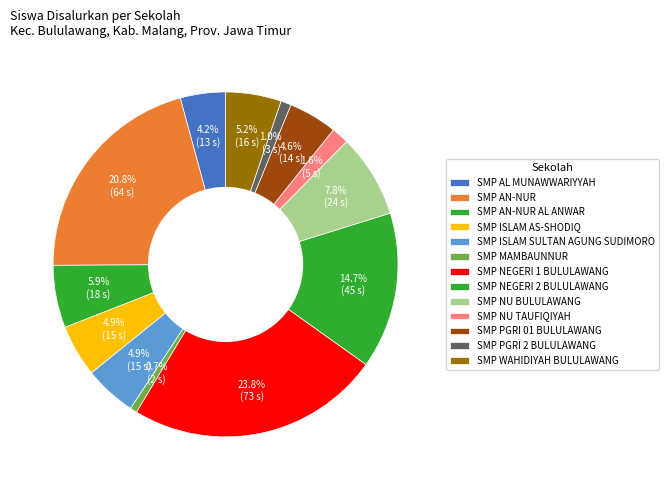

Is it true that SMP PGRI 01 BULULAWANG is 1% of the pie?

False